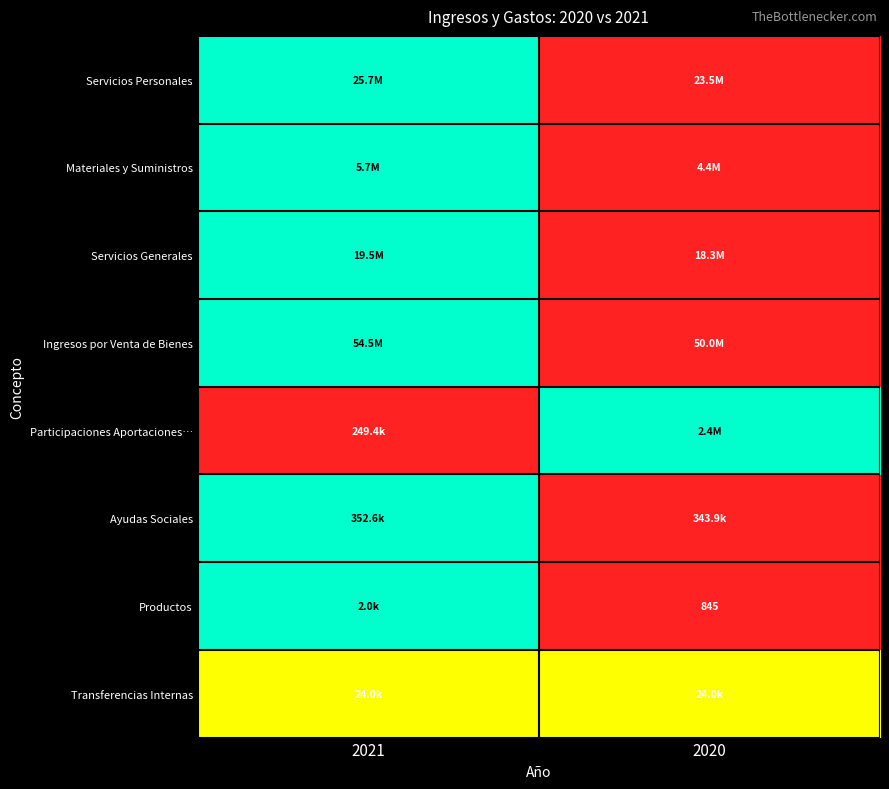

List the labels in order of Servicios Personales value, smallest first.

2020, 2021